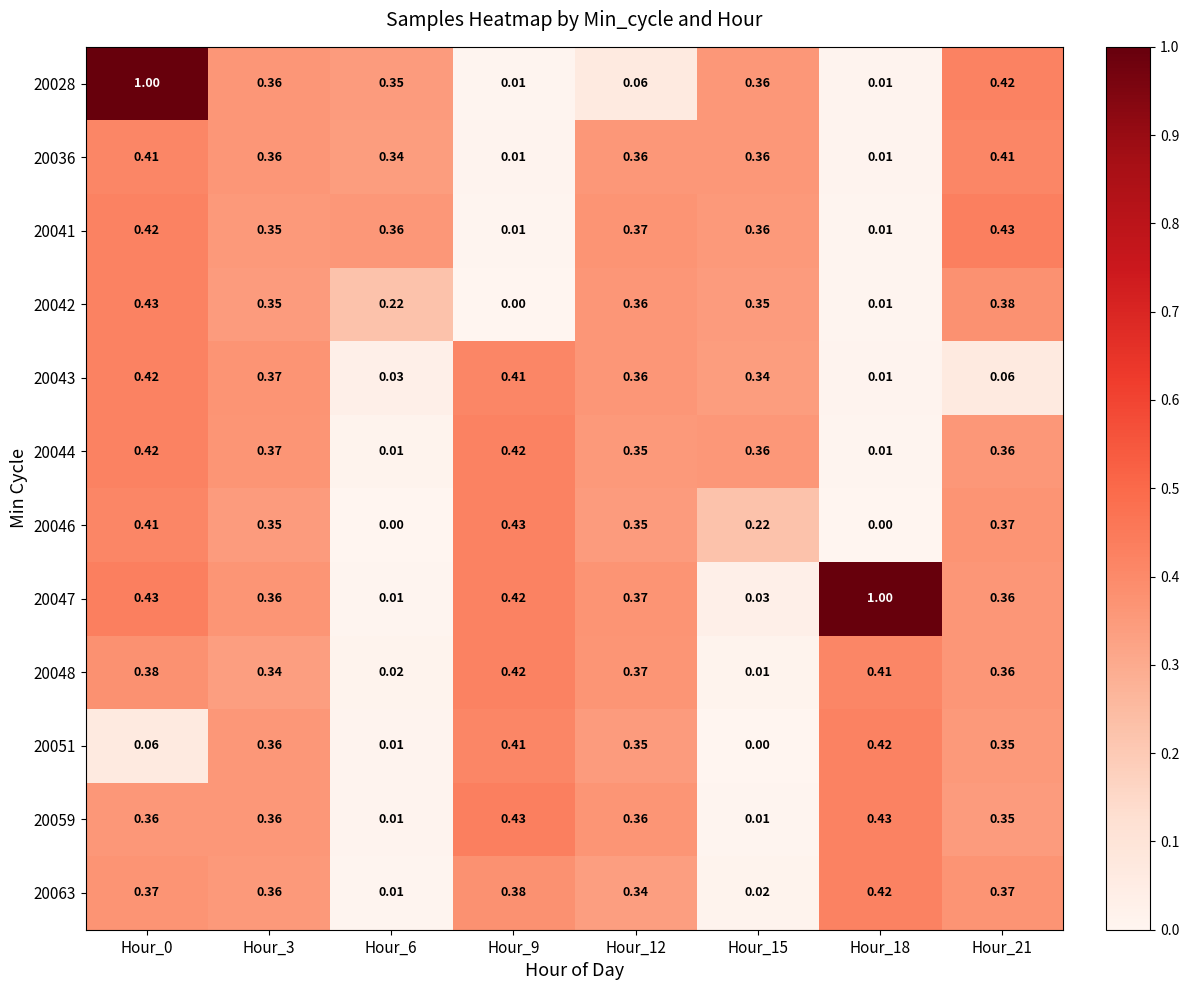

Is the value of 20063 at Hour_15 greater than the value of 20028 at Hour_21?

No